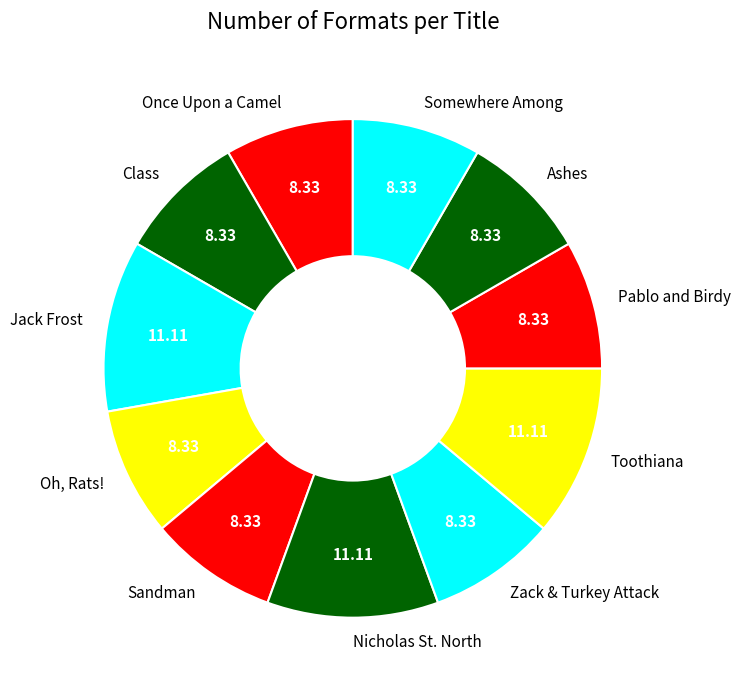

How many segments does this pie chart have?

11